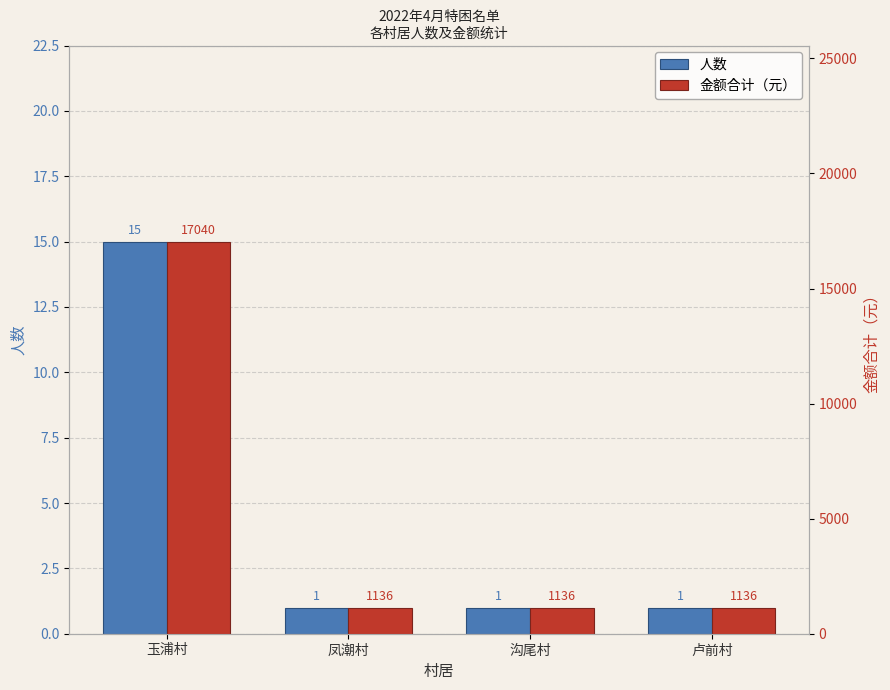

What is the approximate value of 金额合计（元） at 凤潮村, to the nearest 10?

1140